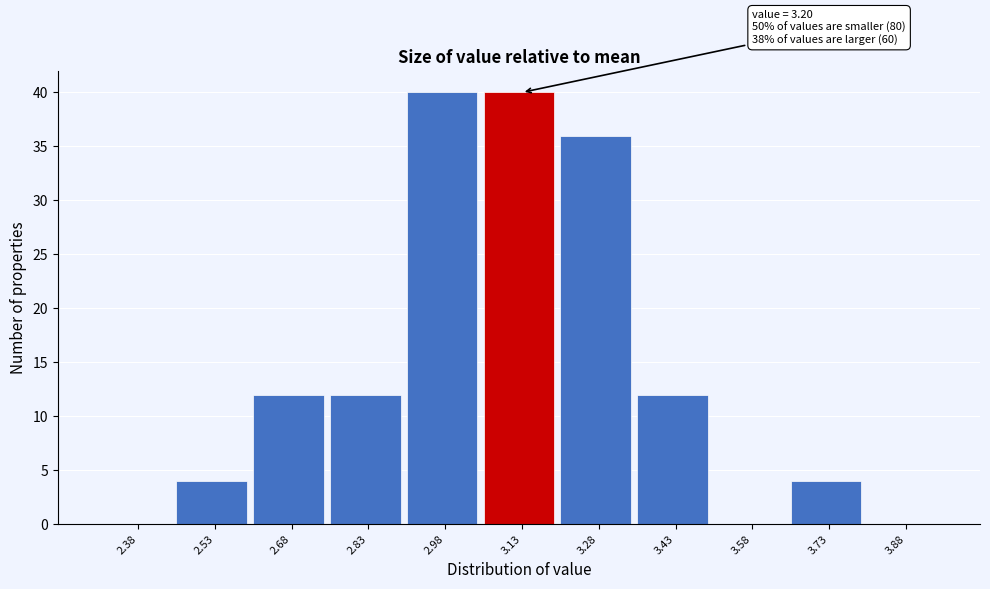

Reading right to left, transcribe all the data shown in this chart.

3.88=0	3.73=4	3.58=0	3.43=12	3.28=36	3.13=40	2.98=40	2.83=12	2.68=12	2.53=4	2.38=0